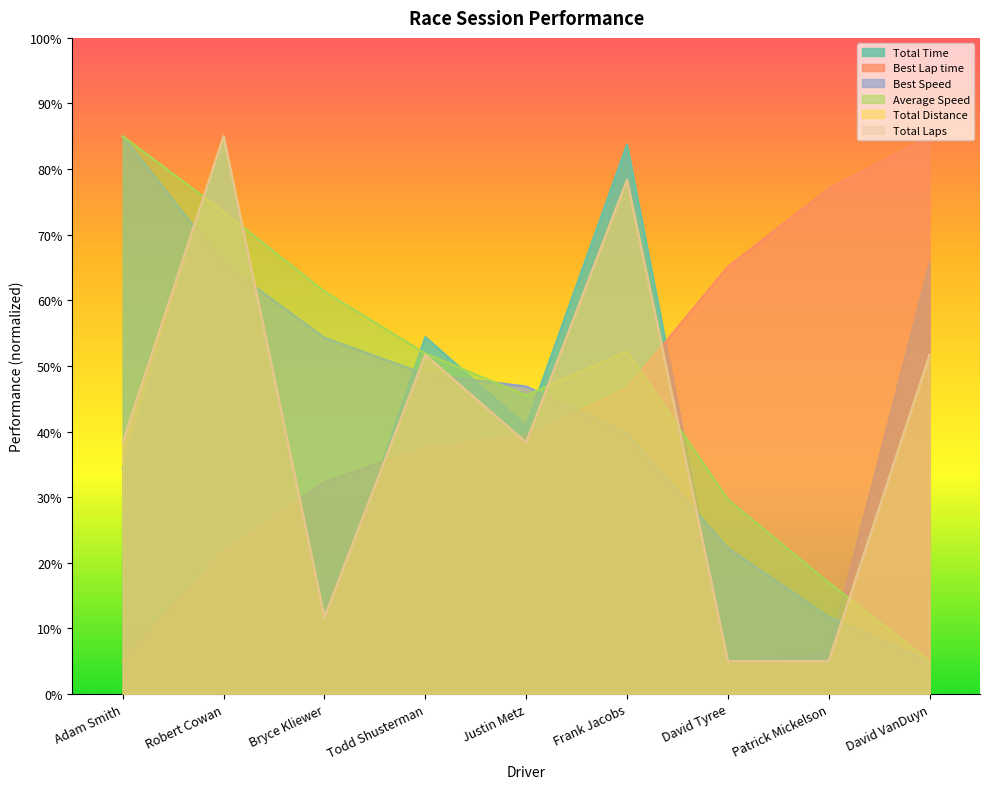

Reading left to right, transcribe all the data shown in this chart.

Total Time: Adam Smith=34.3	Robert Cowan=85.0	Bryce Kliewer=9.3	Todd Shusterman=54.4	Justin Metz=40.8	Frank Jacobs=83.7	David Tyree=5.0	Patrick Mickelson=6.3	David VanDuyn=65.6
Best Lap time: Adam Smith=5.0	Robert Cowan=21.9	Bryce Kliewer=32.3	Todd Shusterman=37.6	Justin Metz=39.5	Frank Jacobs=46.6	David Tyree=65.1	Patrick Mickelson=77.0	David VanDuyn=85.0
Best Speed: Adam Smith=85.0	Robert Cowan=65.5	Bryce Kliewer=54.3	Todd Shusterman=48.7	Justin Metz=46.9	Frank Jacobs=39.8	David Tyree=22.3	Patrick Mickelson=11.7	David VanDuyn=5.0
Average Speed: Adam Smith=85.0	Robert Cowan=73.5	Bryce Kliewer=61.3	Todd Shusterman=51.9	Justin Metz=45.5	Frank Jacobs=52.2	David Tyree=29.6	Patrick Mickelson=17.0	David VanDuyn=5.0
Total Distance: Adam Smith=38.3	Robert Cowan=85.0	Bryce Kliewer=11.7	Todd Shusterman=51.7	Justin Metz=38.3	Frank Jacobs=78.3	David Tyree=5.0	Patrick Mickelson=5.0	David VanDuyn=51.7
Total Laps: Adam Smith=38.3	Robert Cowan=85.0	Bryce Kliewer=11.7	Todd Shusterman=51.7	Justin Metz=38.3	Frank Jacobs=78.3	David Tyree=5.0	Patrick Mickelson=5.0	David VanDuyn=51.7